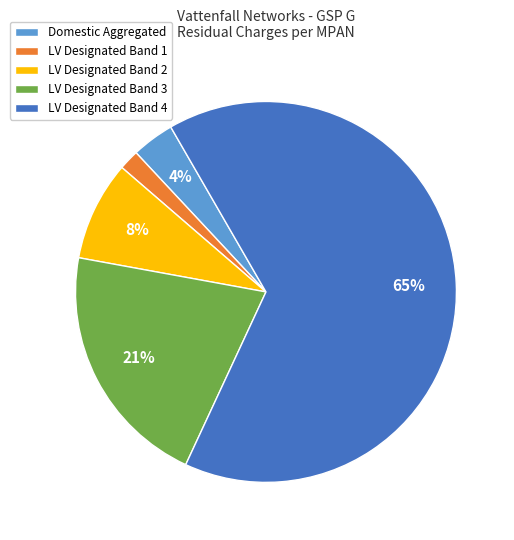

To the nearest percent, what portion does Domestic Aggregated represent?

4%